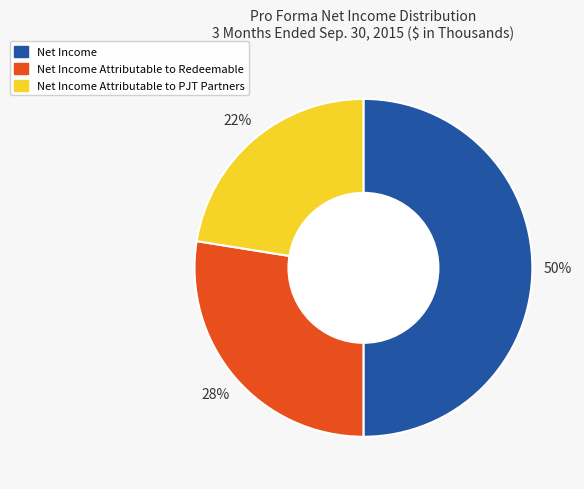

The Net Income Attributable to PJT Partners slice represents 35% of the pie. True or false?

False